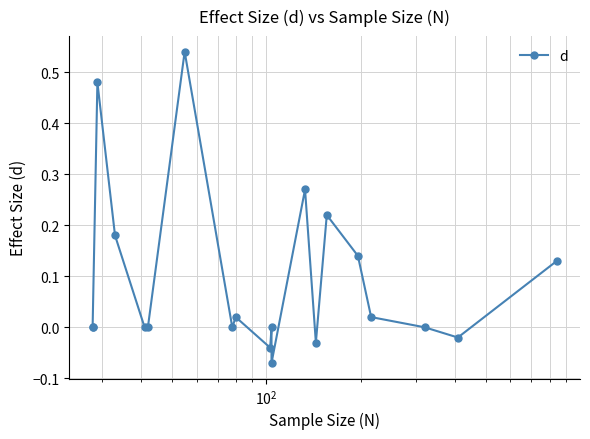

True or false: there are more than 0 points higher than both neighbors.

True